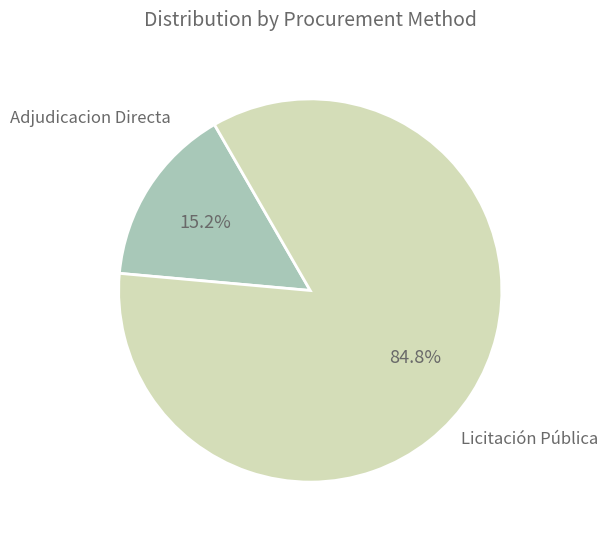

Rank the categories by value from highest to lowest.

Licitación Pública, Adjudicacion Directa